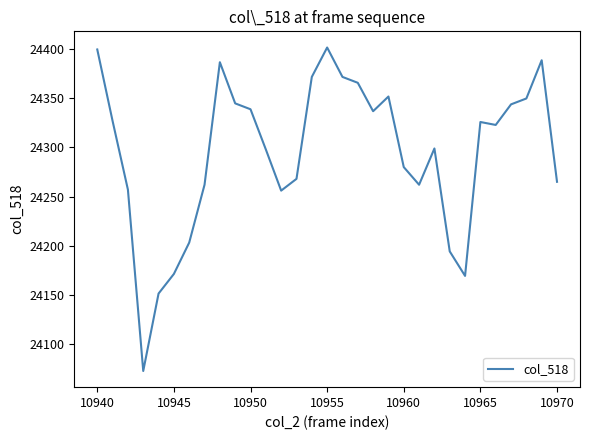

What is the sum of all values?

753138